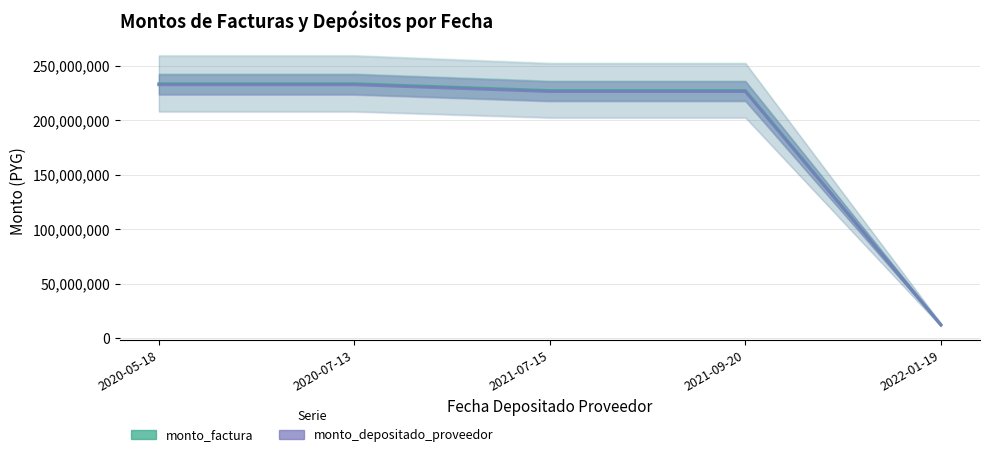

The monto_factura series shows 8425646 at 2022-01-19. True or false?

False